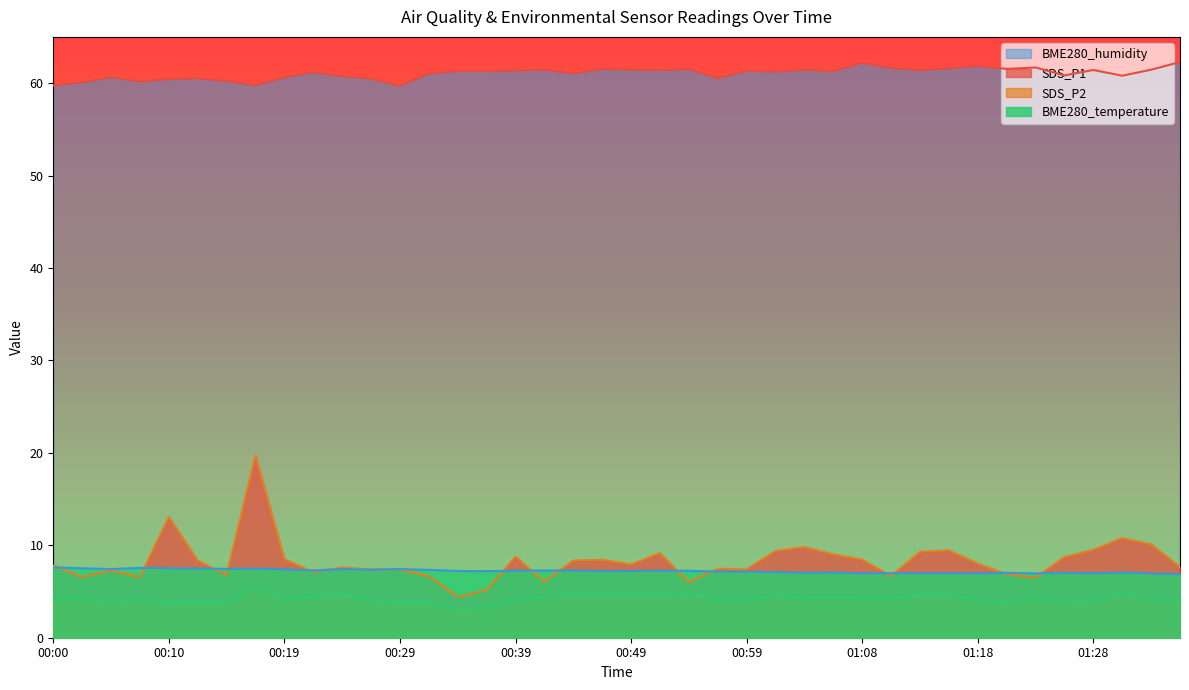

What position from the right is 01:01?

15